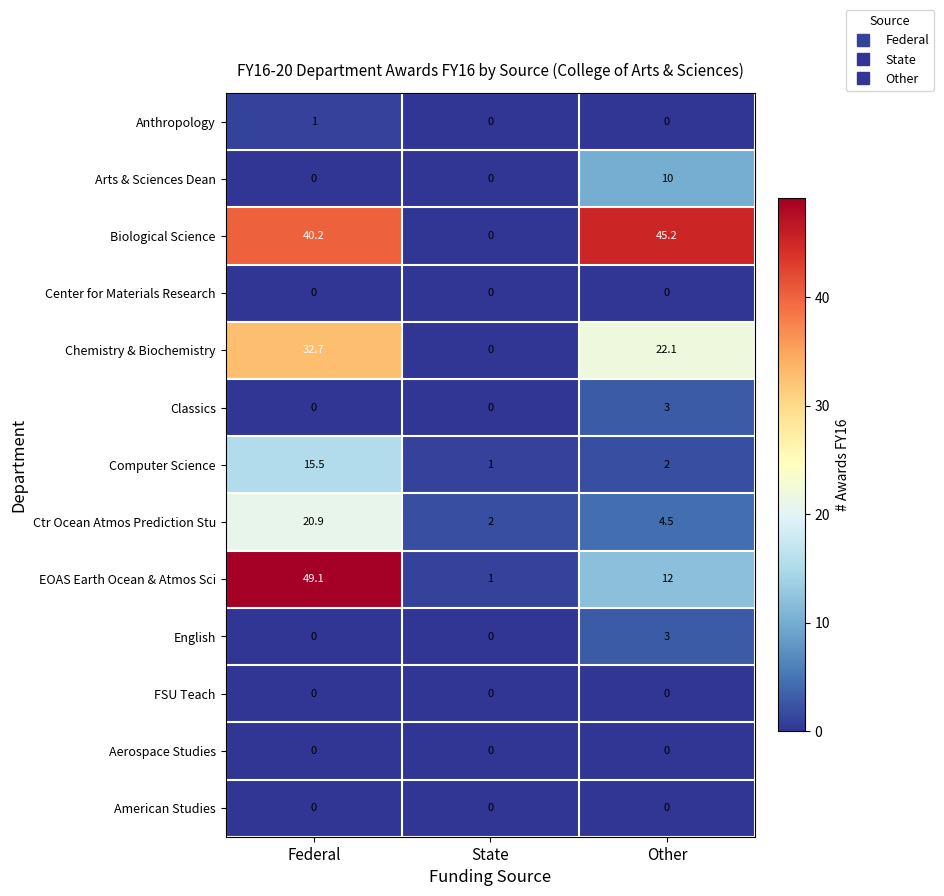

Which series has the largest total across all categories?

Biological Science